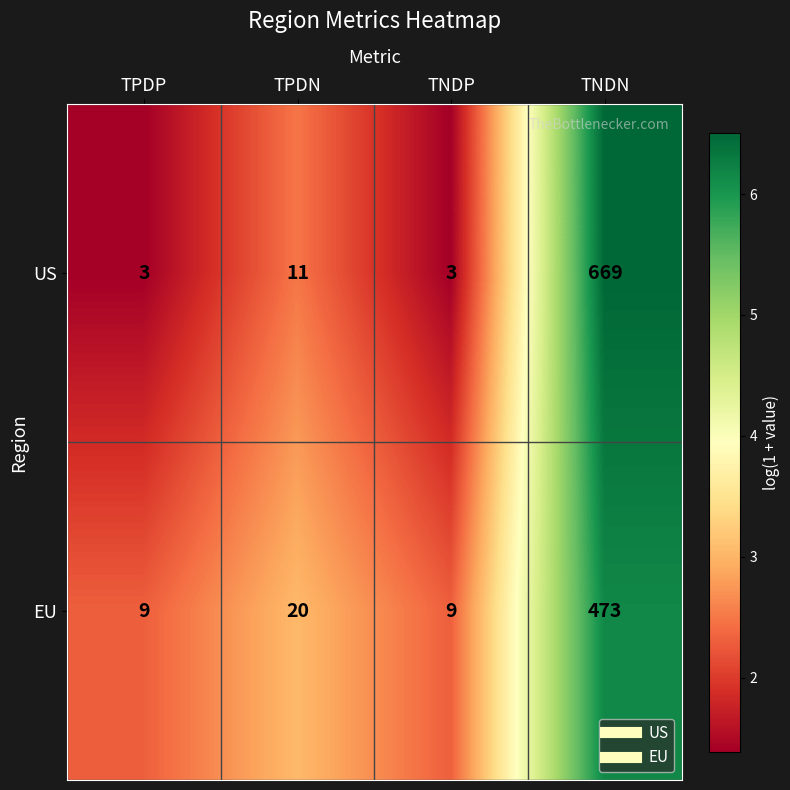

Where is EU nearest to the value 241?

TPDN